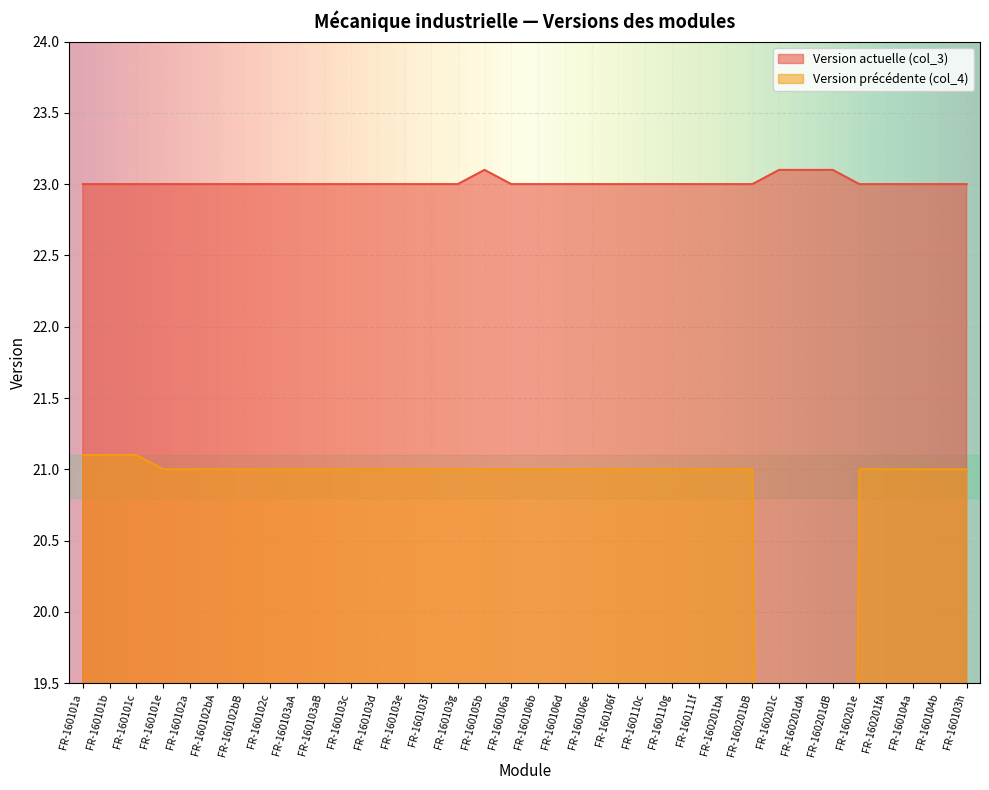

The value of Version précédente (col_4) at FR-160201dA is -9.5. True or false?

False